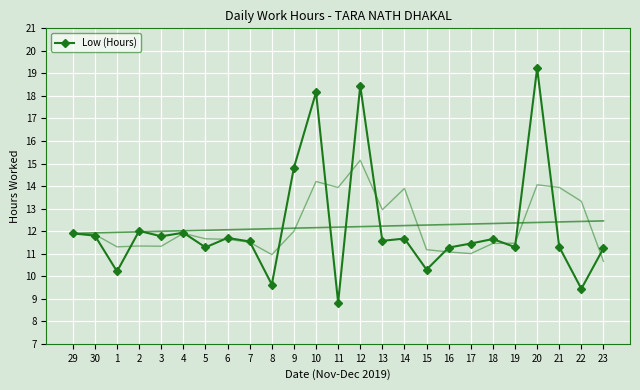

Is this an area chart (filled region under the line)?

No